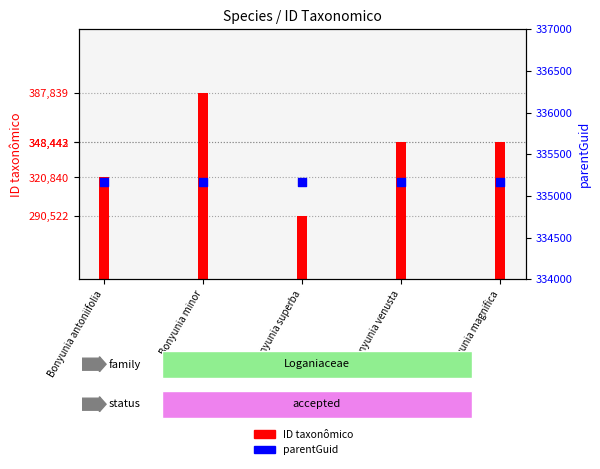

What is the total value across all series at Bonyunia superba?

625688